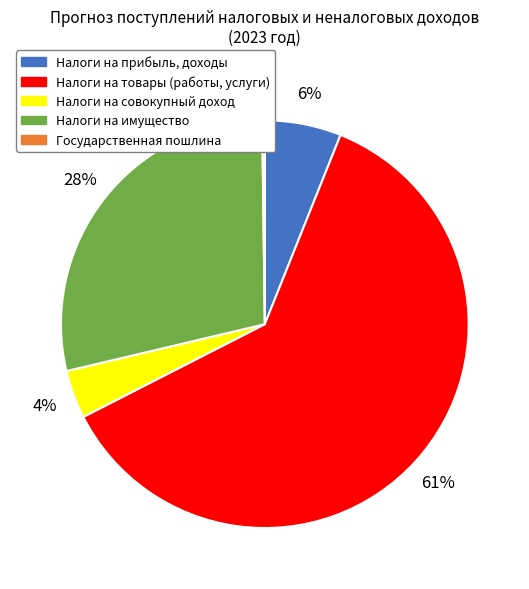

To the nearest percent, what percentage of the pie is Налоги на имущество?

28%